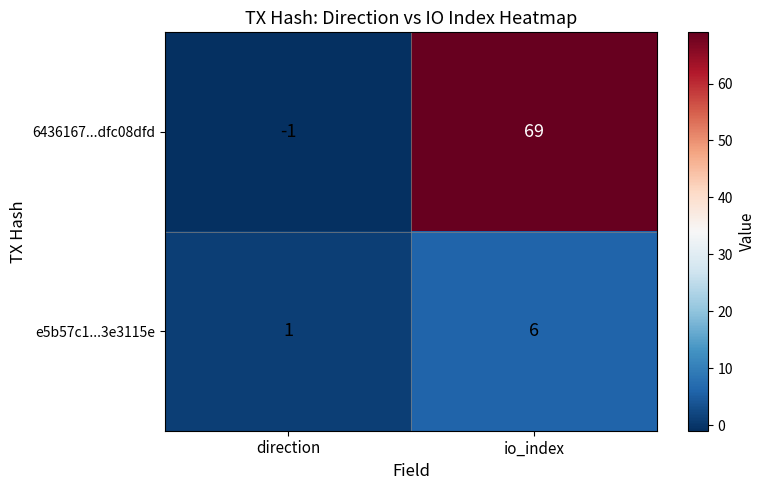

At which category is the sum across all series the highest?

io_index